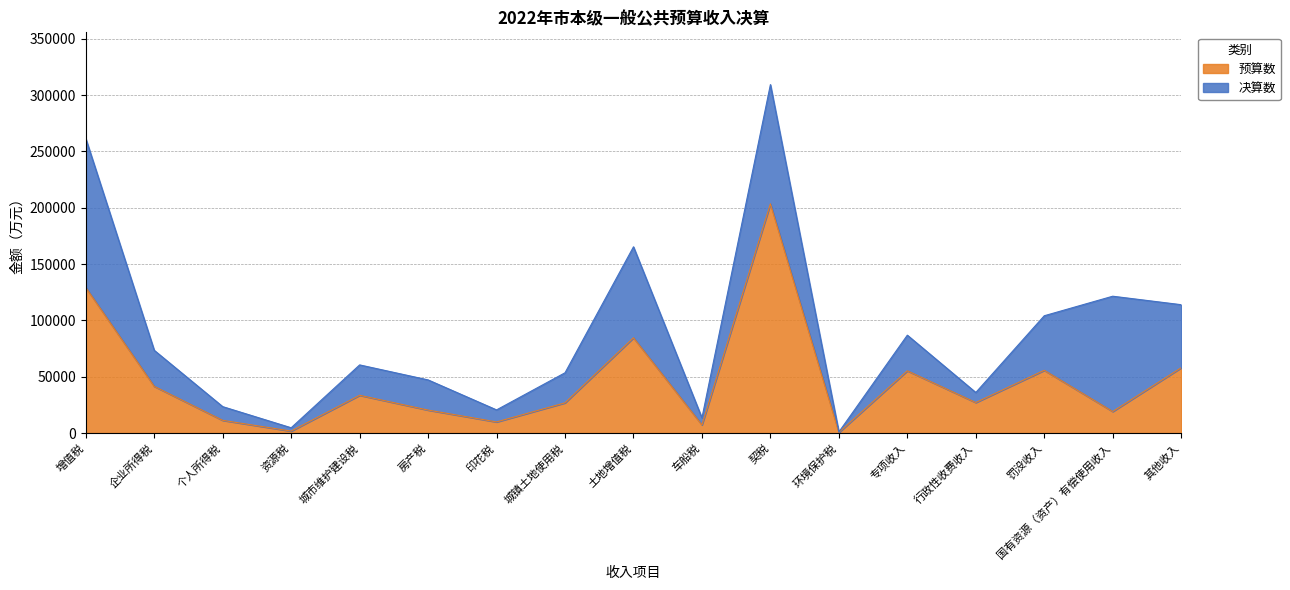

The value at 资源税 is 1736. True or false?

True